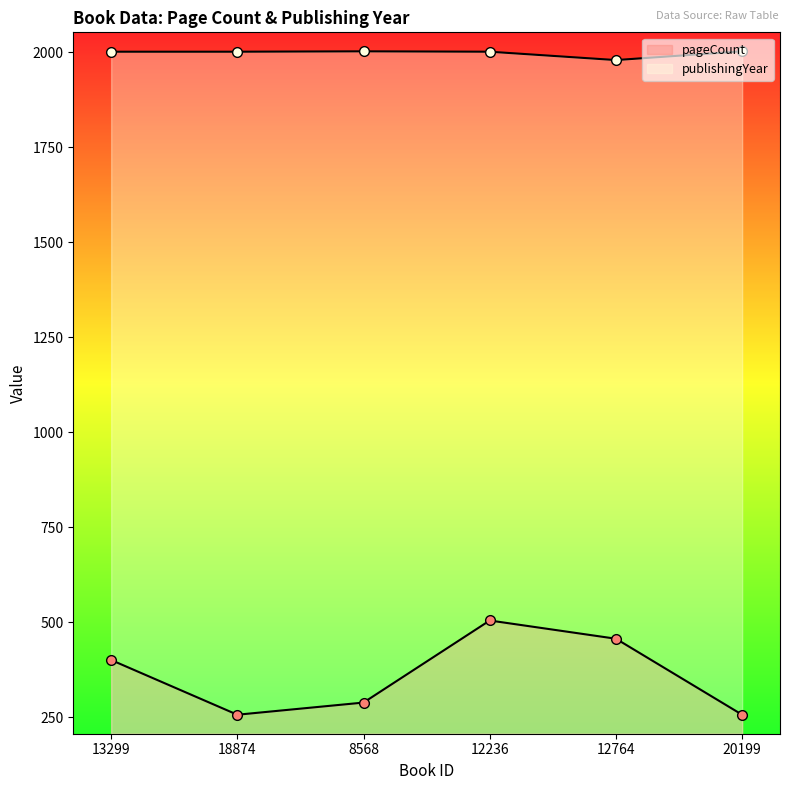

How many data points in publishingYear are above 2001?

2